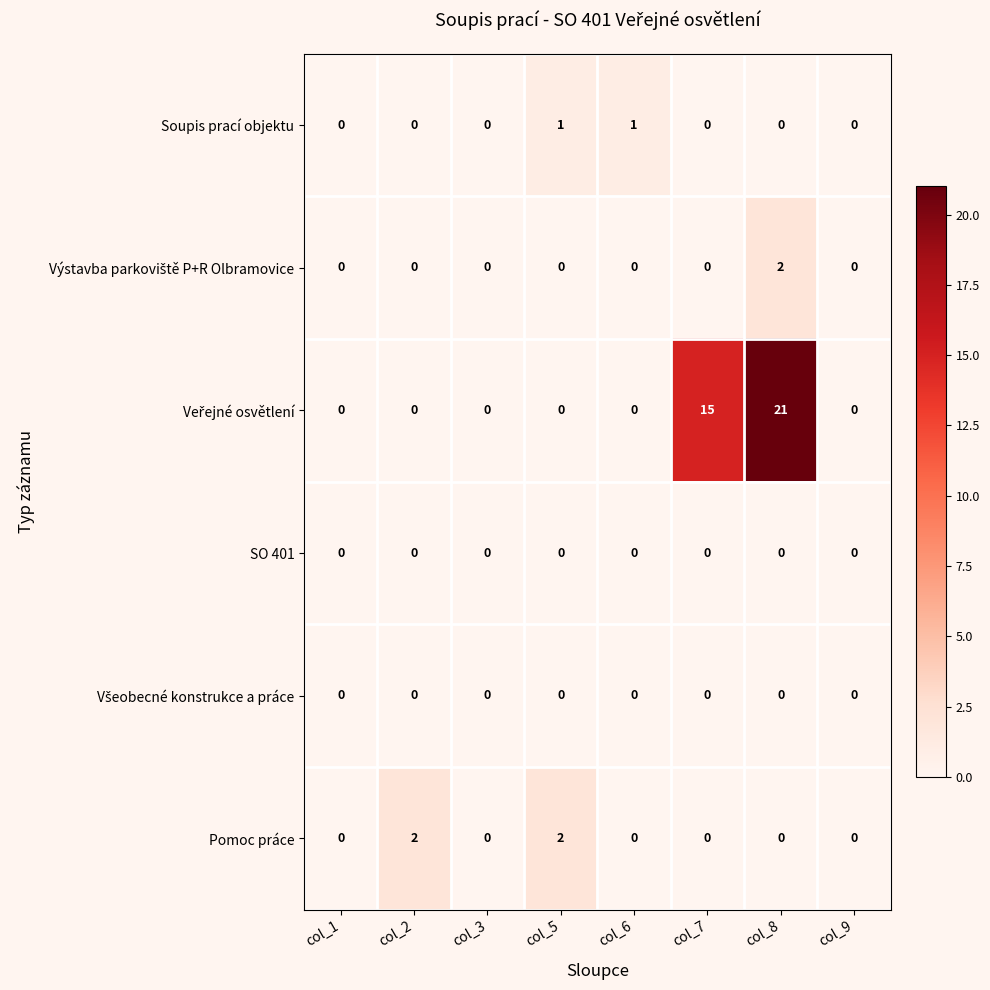

Which category has the highest value across all series?

col_8